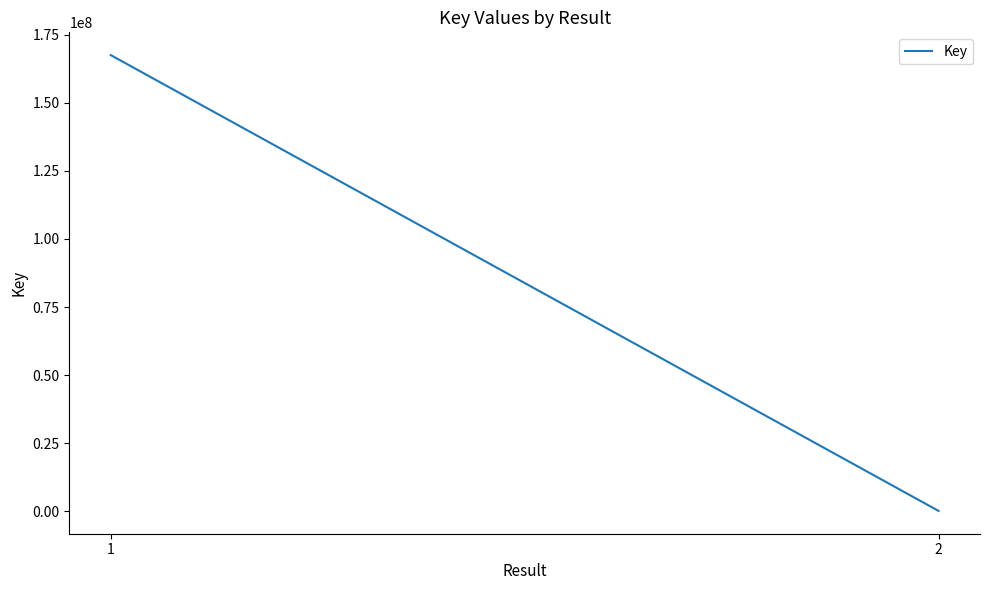

The chart shows a value of 34261332 at 1. True or false?

False